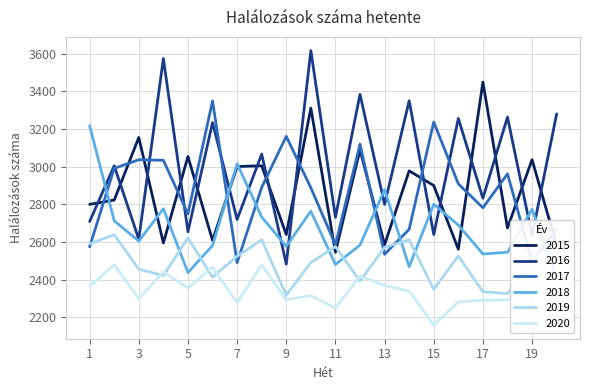

How many values in the 2020 series are below 2340?

10